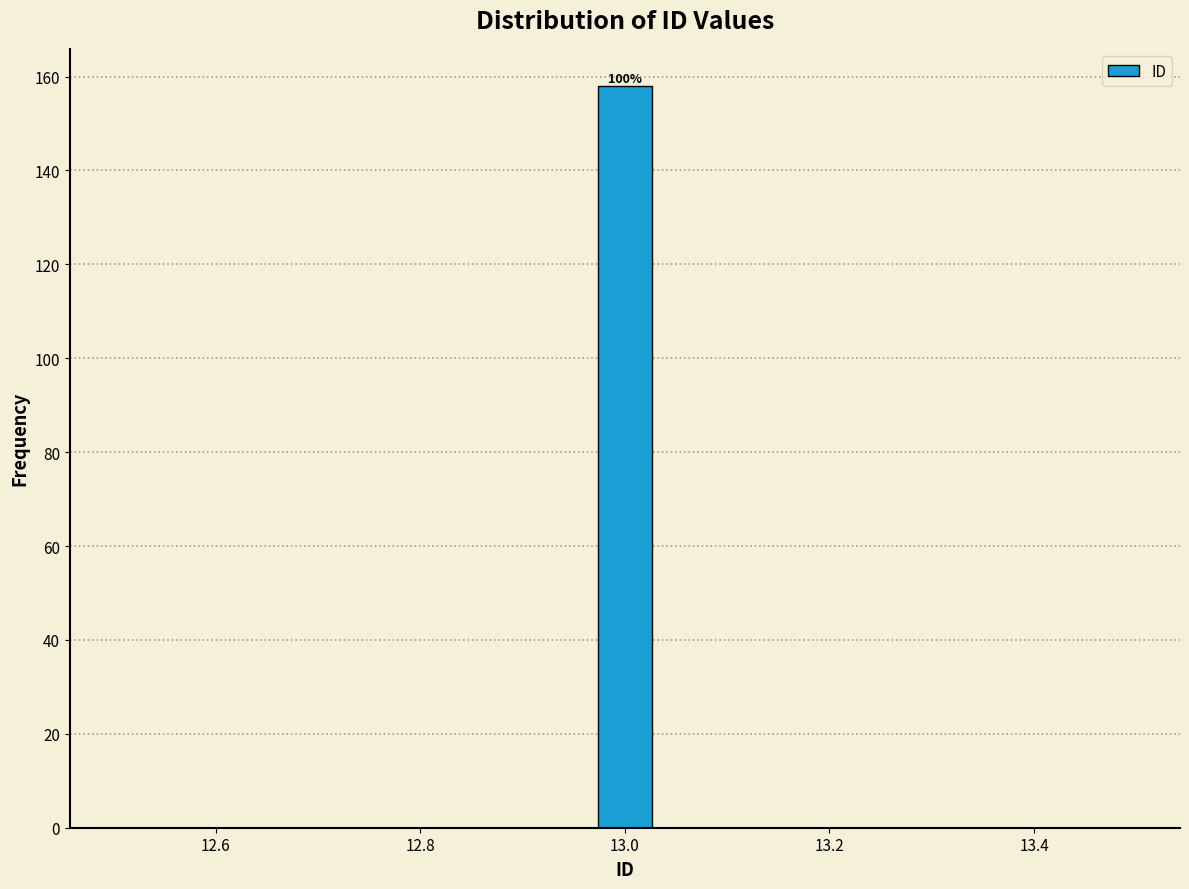

Around what value on the x-axis is the tallest bar? Give the approximate position of its centre, as read against the axis.

13.00